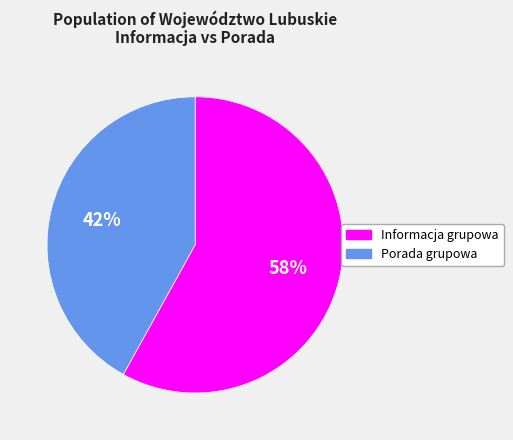

Does Informacja grupowa account for over 50% of the chart?

Yes